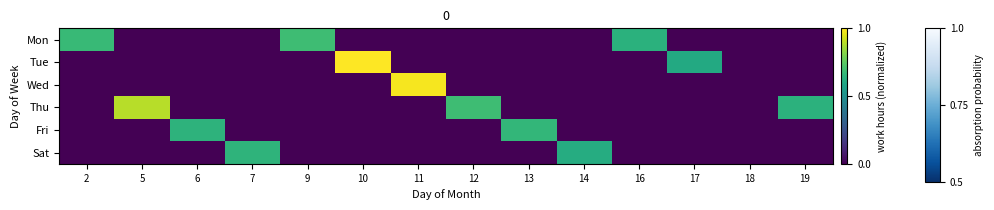

At which category does the chart reach its minimum across all series?

5